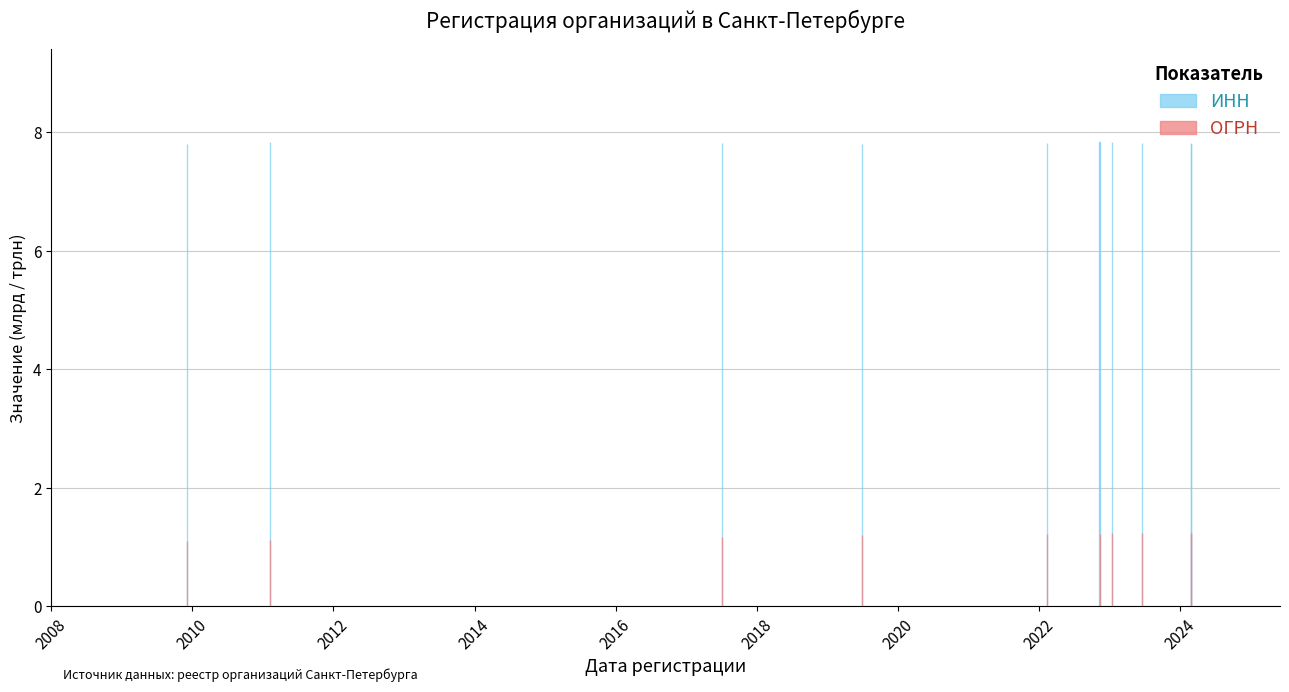

What is the maximum value for ИНН?

7842211887